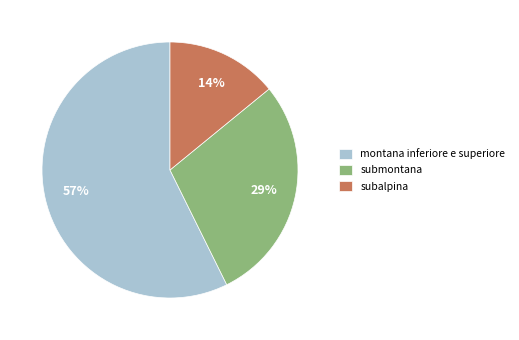

Which slice is the smallest?

subalpina